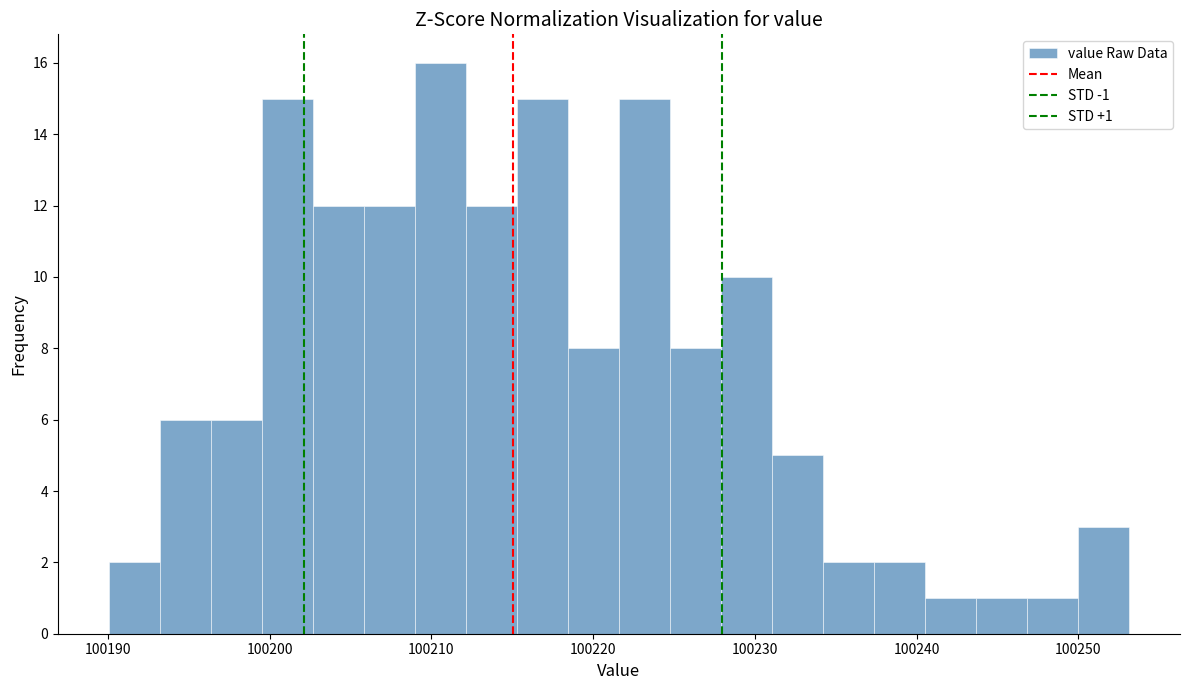

Read against the x-axis, roughly where is the centre of the tallest bar?

100211